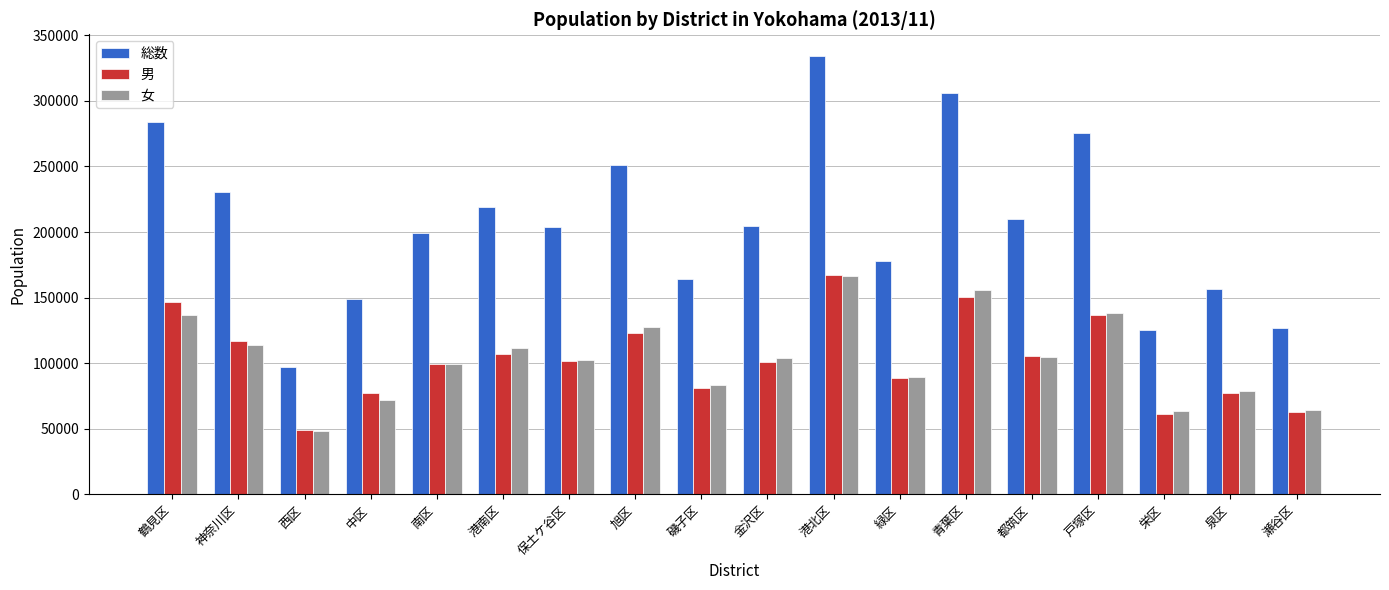

Between 中区 and 緑区, which series saw the biggest shift?

総数